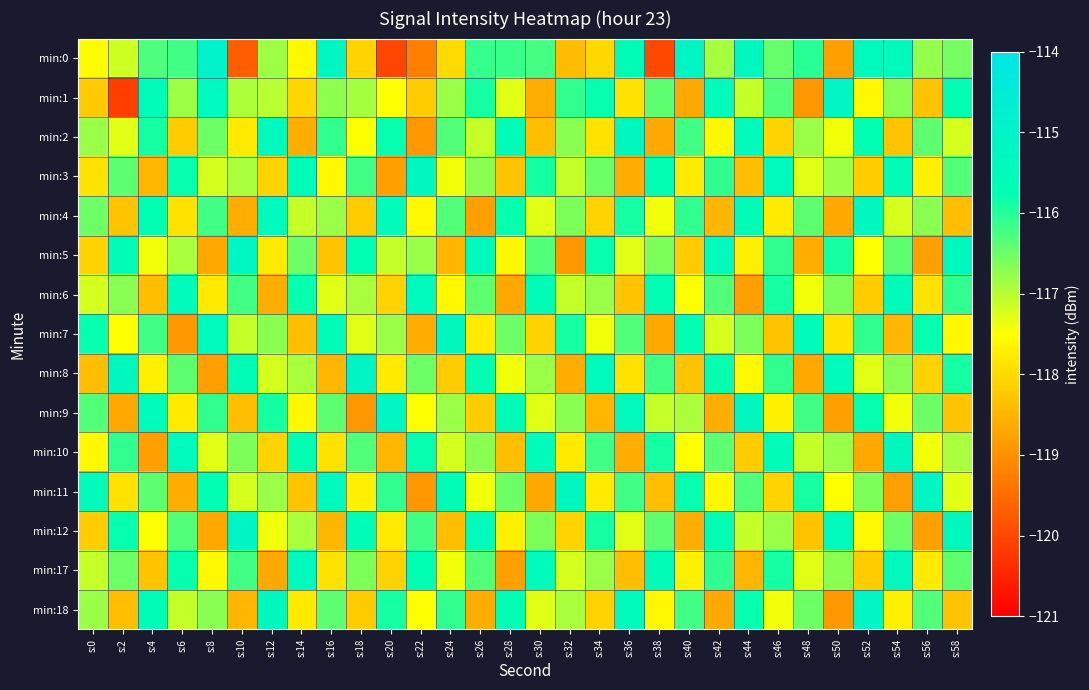

What is the spread (max minus min) of values at s:46?

2.9